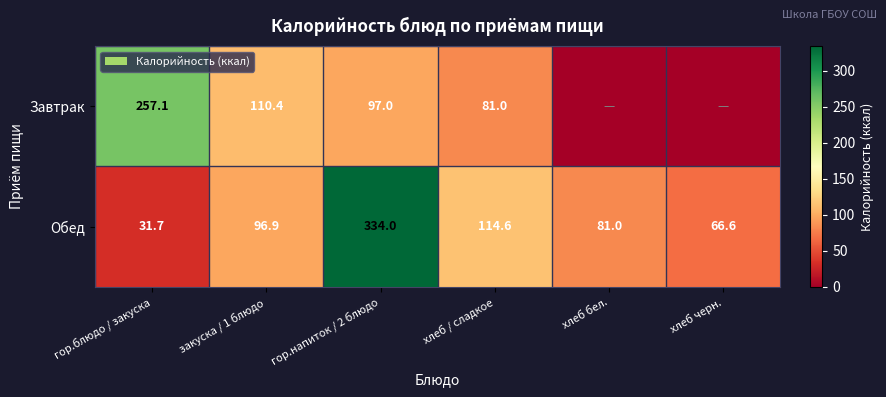

Is it true that Обед equals 114.6 at хлеб / сладкое?

True